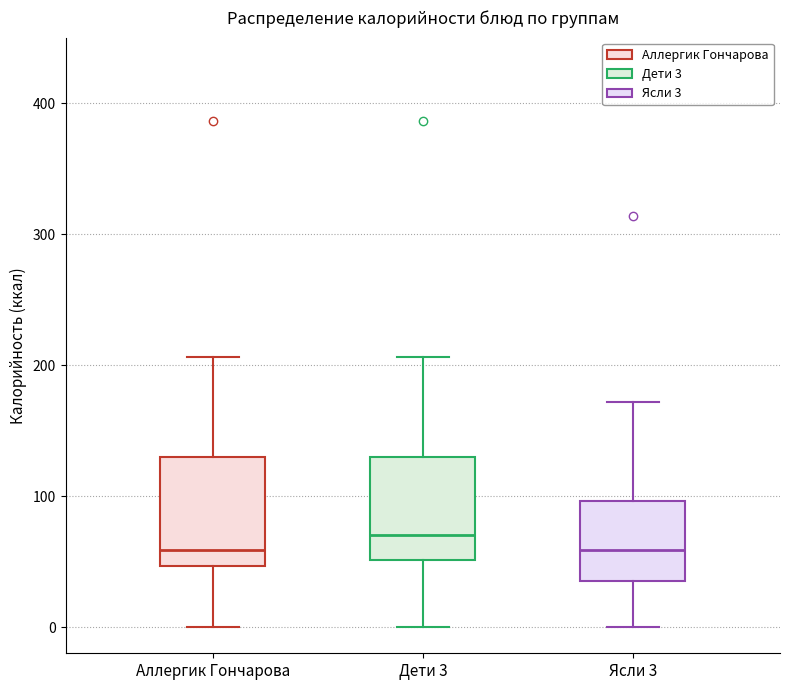

Where does the lower whisker of the box for Дети 3 end on the y-axis? The values are not printed on the chart, so give them approximately, as read against the axis.

0